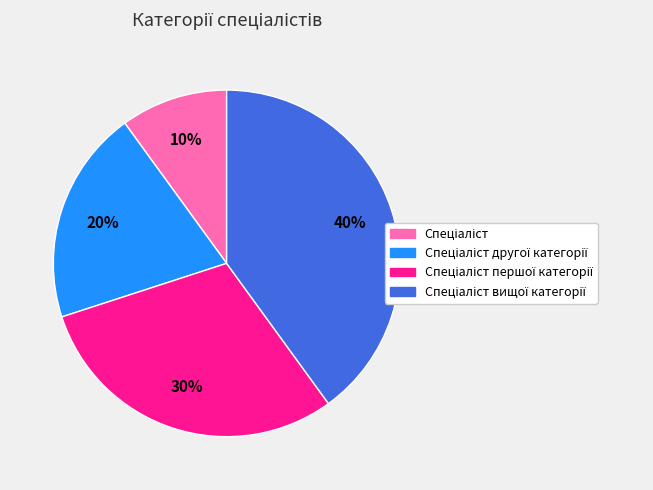

To the nearest percent, what is the difference between the largest and smallest slice percentages?

30%